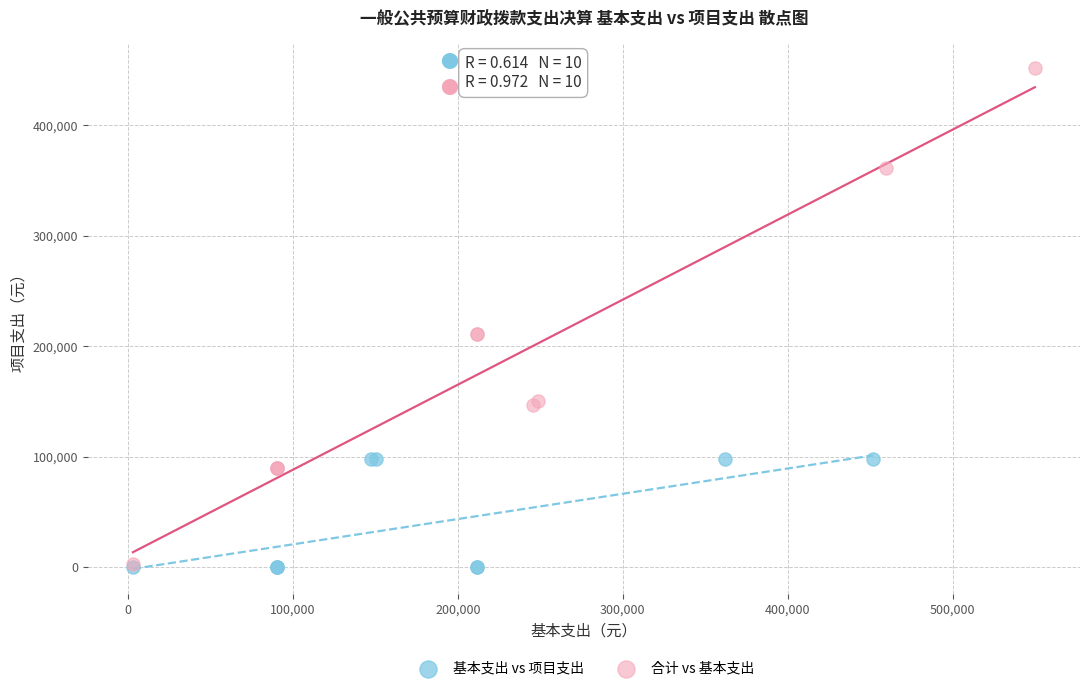

Which series reaches the maximum Y coordinate?

合计 vs 基本支出